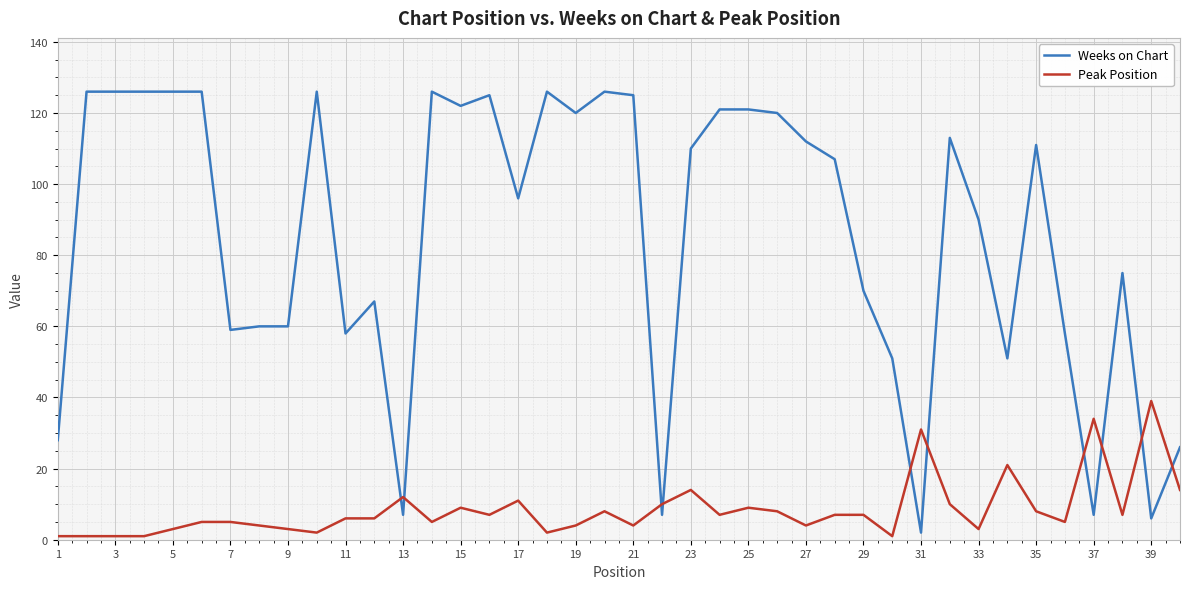

List the series in order of their overall mean, highest first.

Weeks on Chart, Peak Position